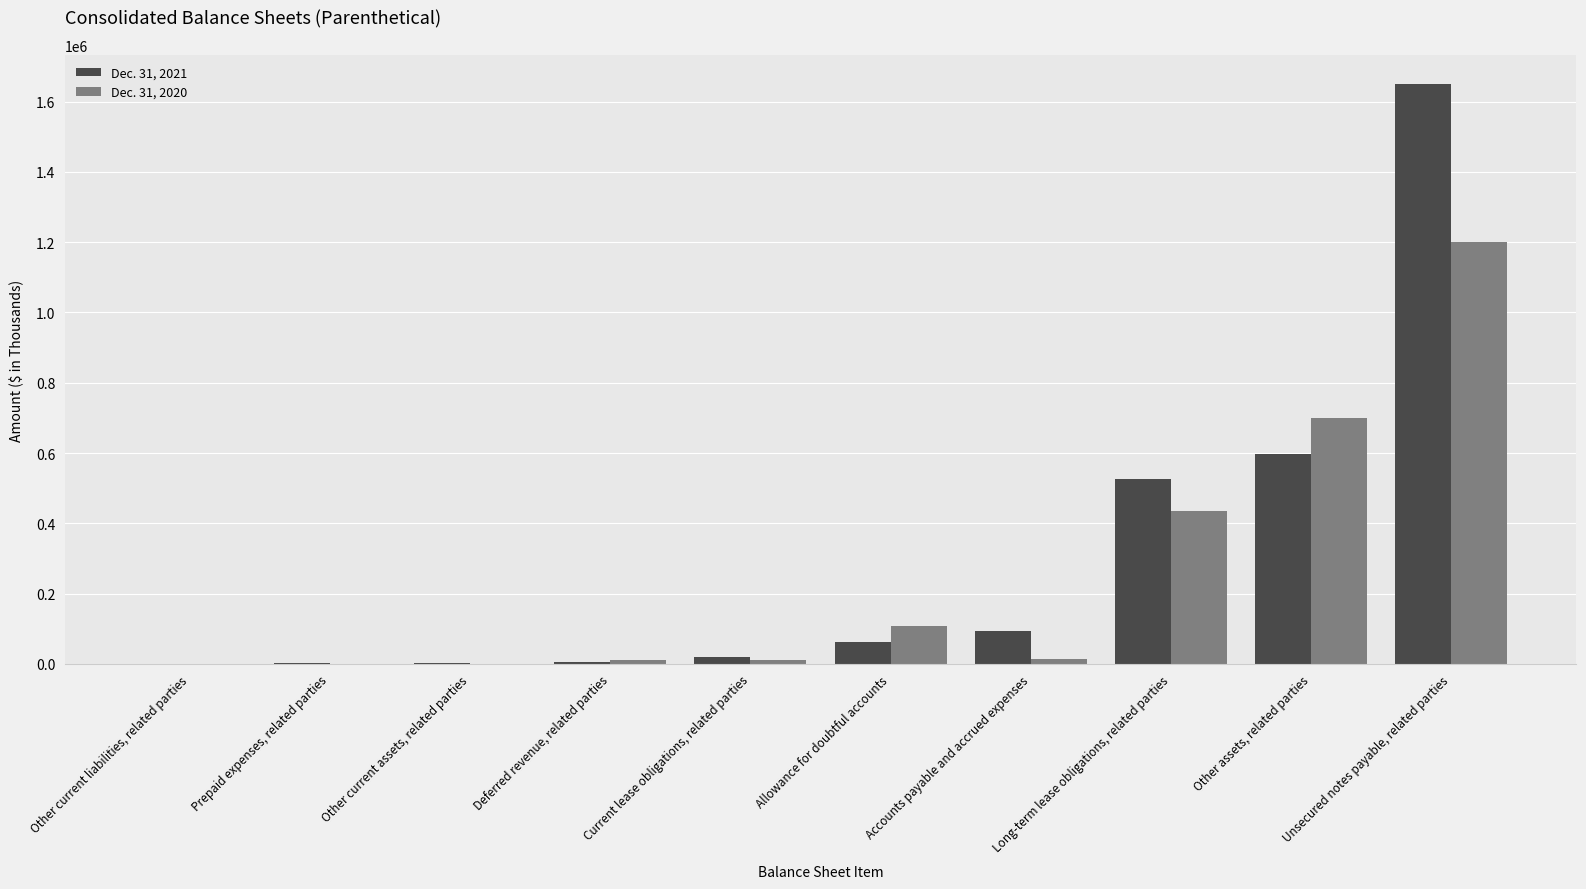

Is the value of Dec. 31, 2020 at Deferred revenue, related parties greater than the value of Dec. 31, 2021 at Other assets, related parties?

No